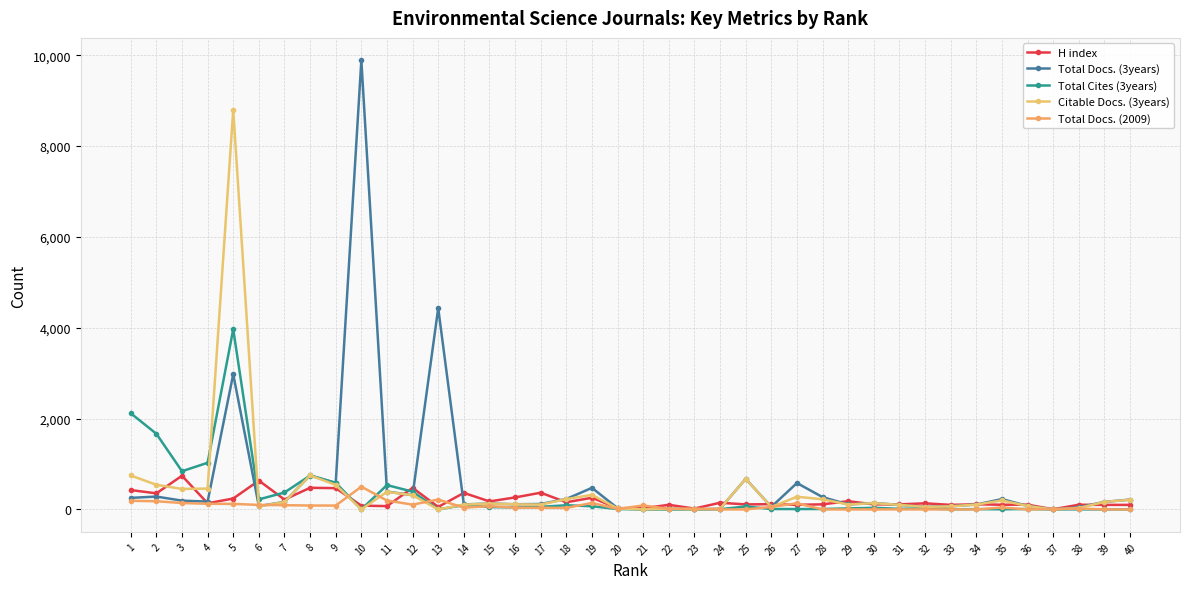

Between 6 and 14, which series saw the biggest shift?

H index